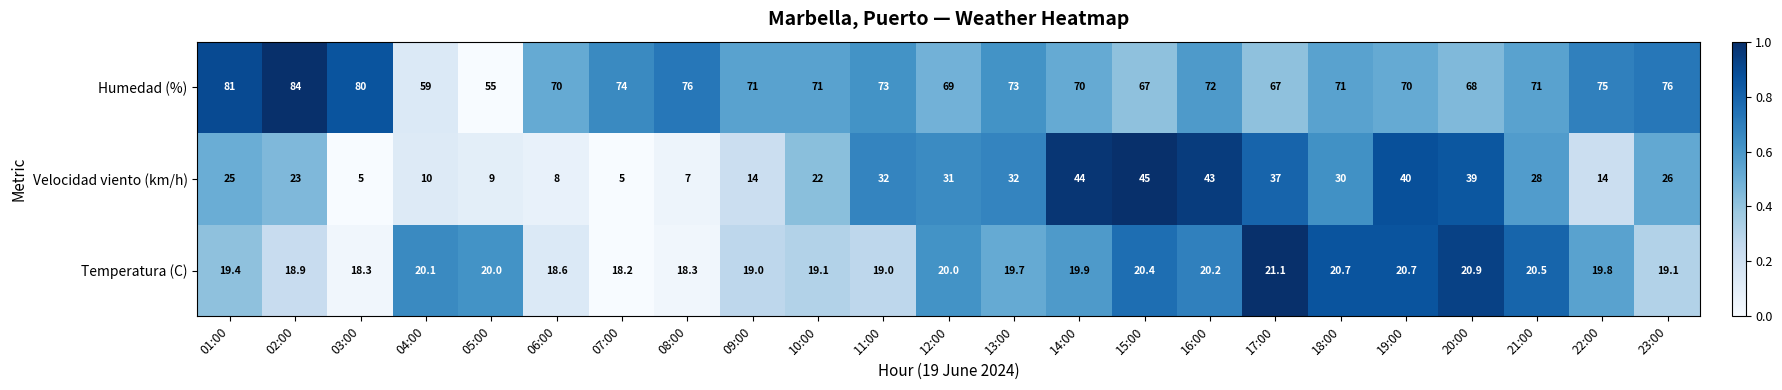

What is the average value of the Humedad (%) series?

71.4